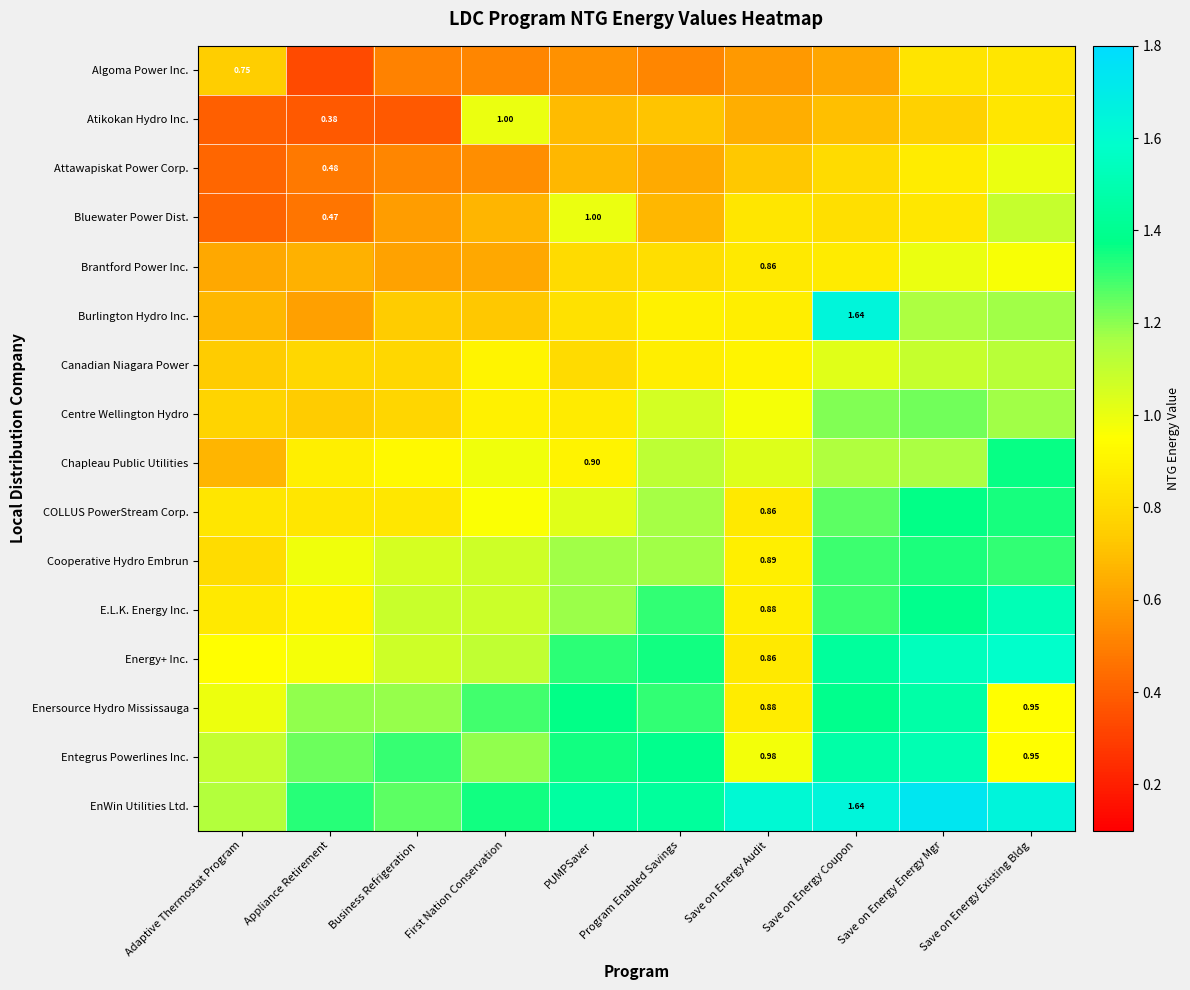

What is the difference between the second highest and minimum values in the Algoma Power Inc. series?

0.5